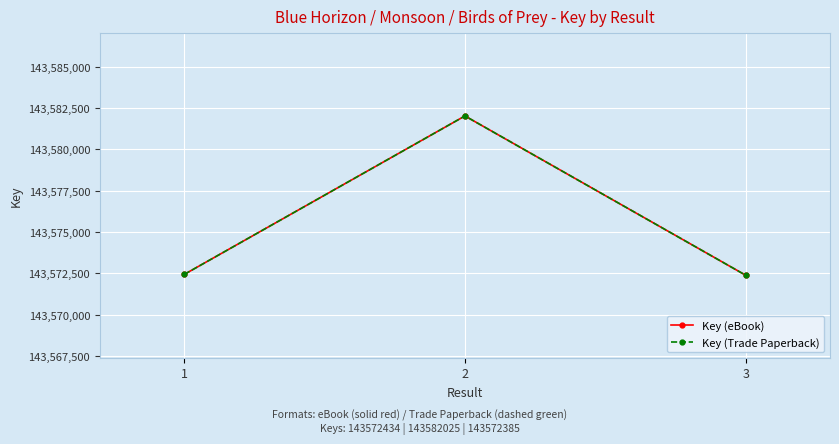

Is this an area chart (filled region under the line)?

No